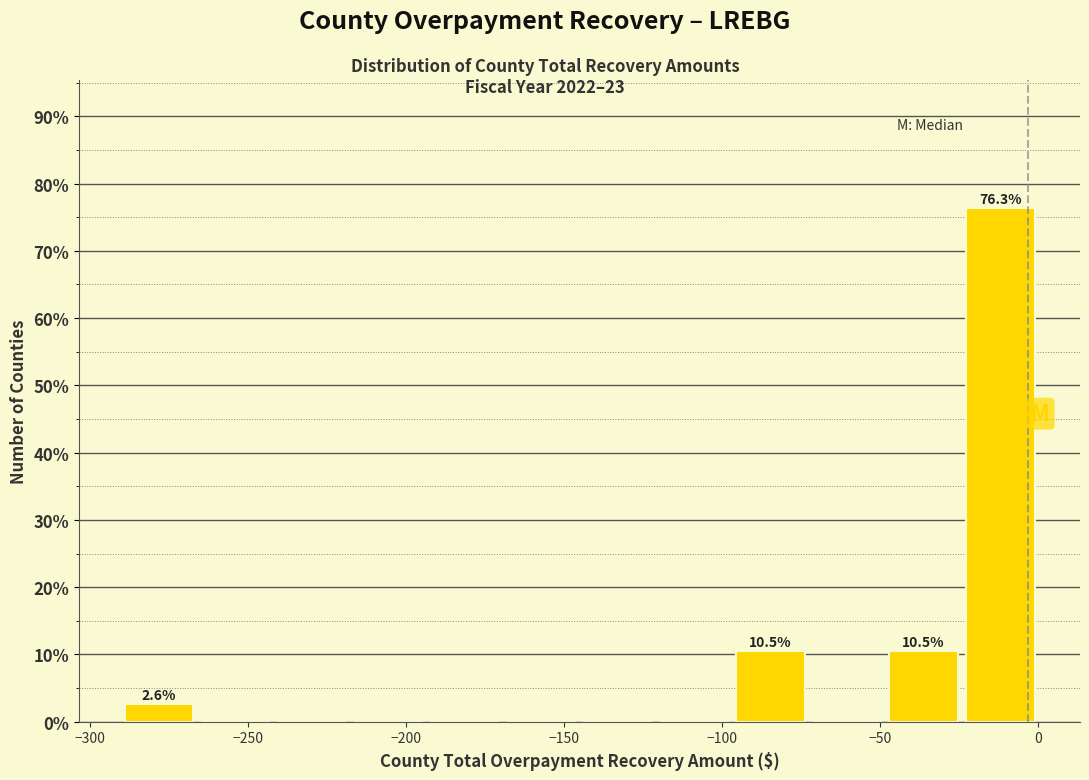

Over which range of the x-axis is the bar tallest?

-25 to 0